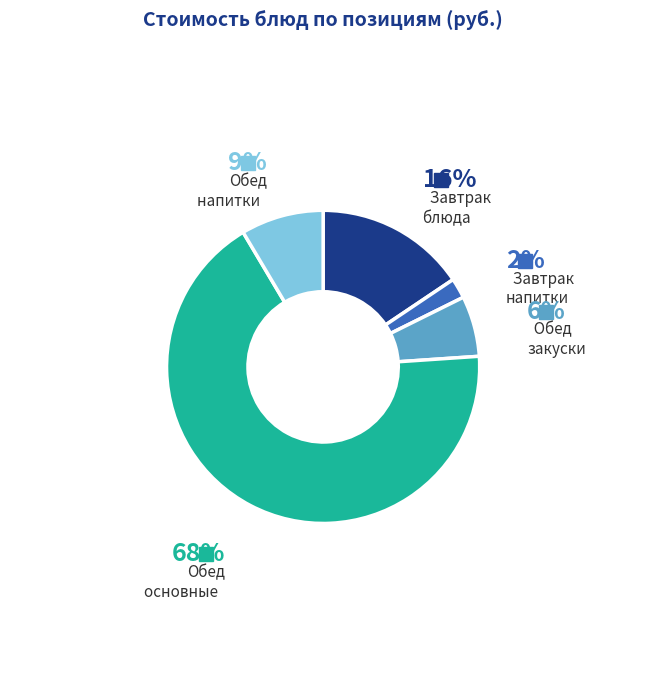

Is there any slice that represents more than half of the pie?

Yes